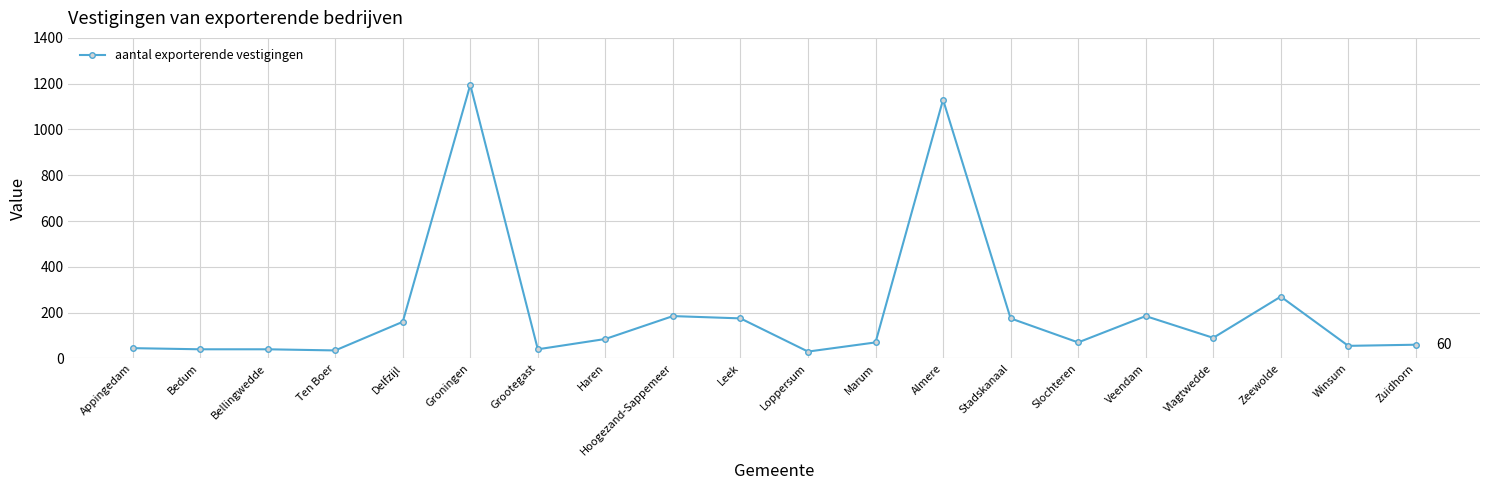

What is the difference between the values at Appingedam and Zeewolde?

225